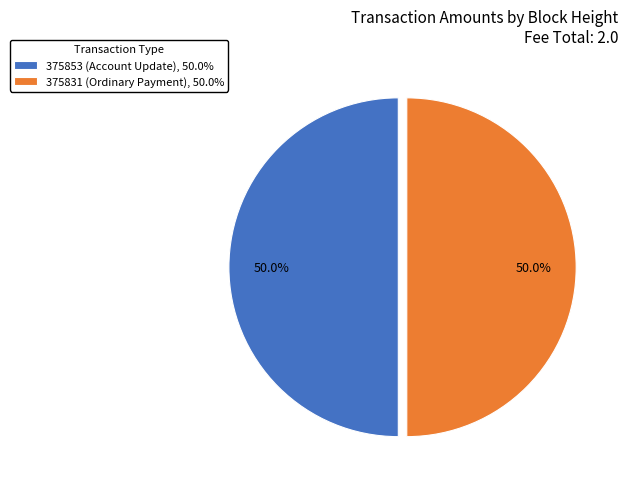

Approximately how many times larger is the value at 375853 (Account Update), 50.0% compared to 375831 (Ordinary Payment), 50.0%?

1.0